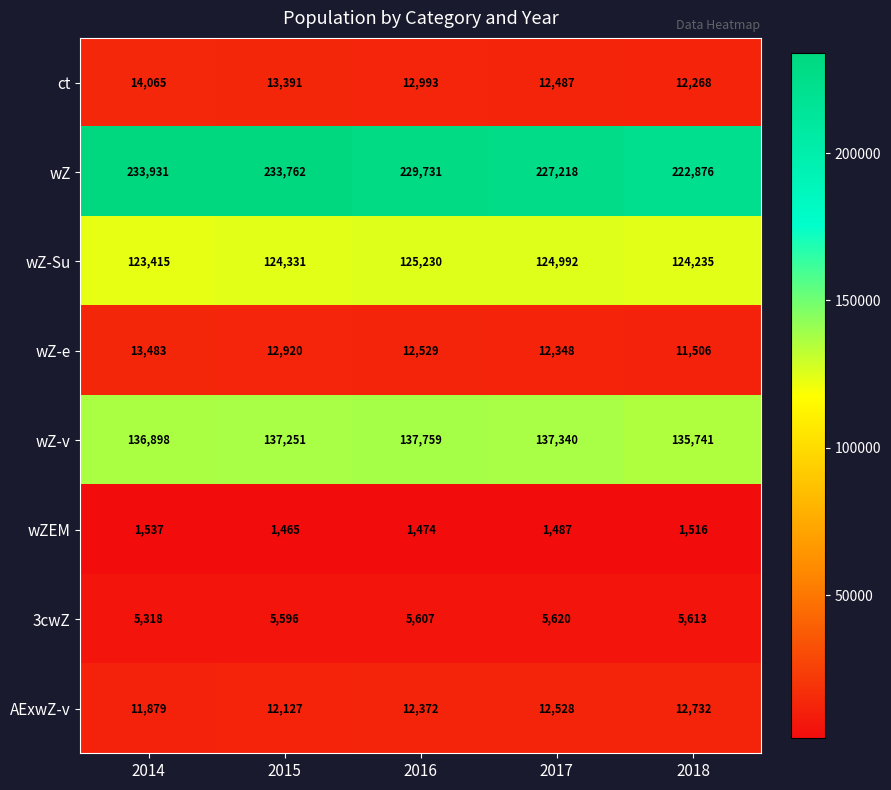

What is the sum of all wZEM values?

7479